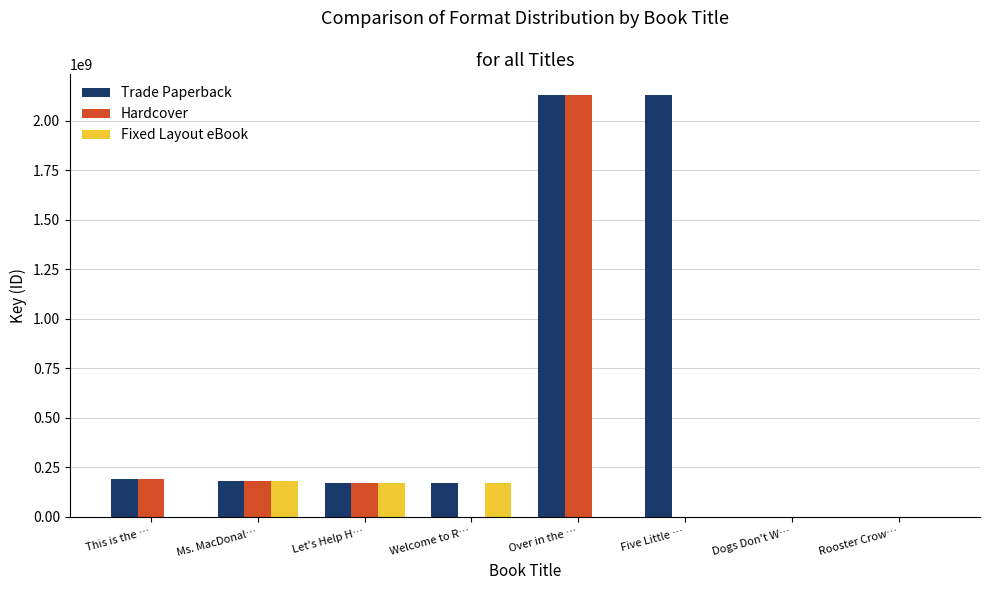

What is the greatest value displayed?

2130383876